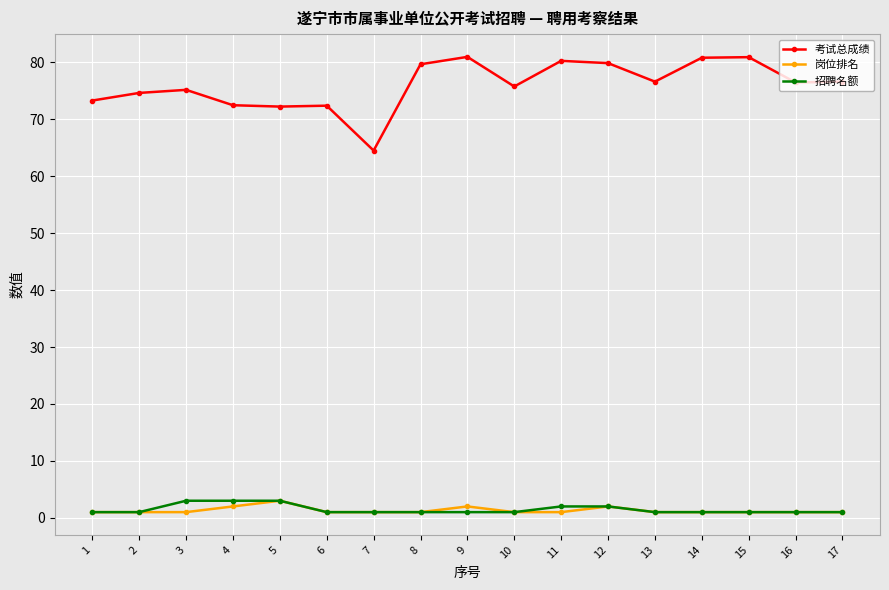

True or false: 考试总成绩 and 招聘名额 cross at least once.

False